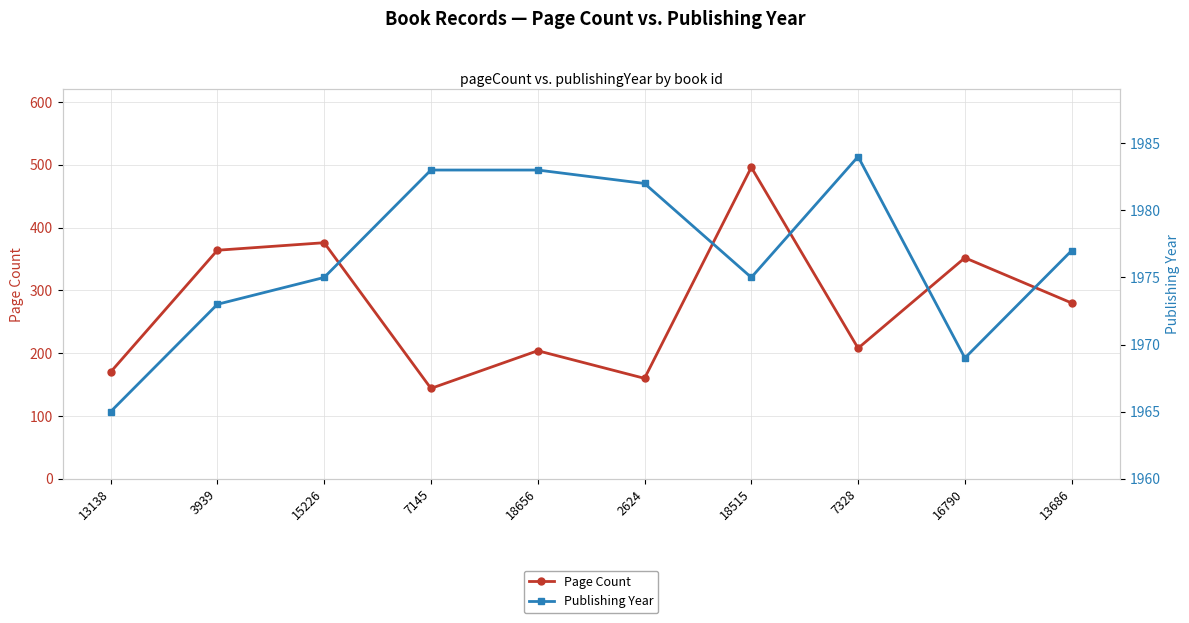

The value of Publishing Year at 15226 is 936. True or false?

False